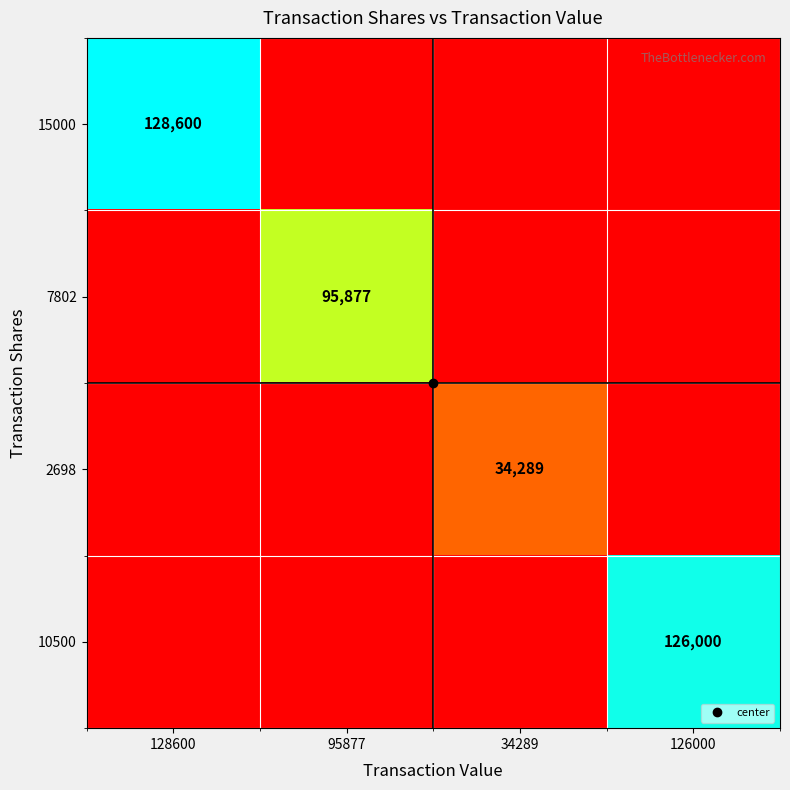

What is the difference between the maximum and minimum values in the 7802 series?

95877